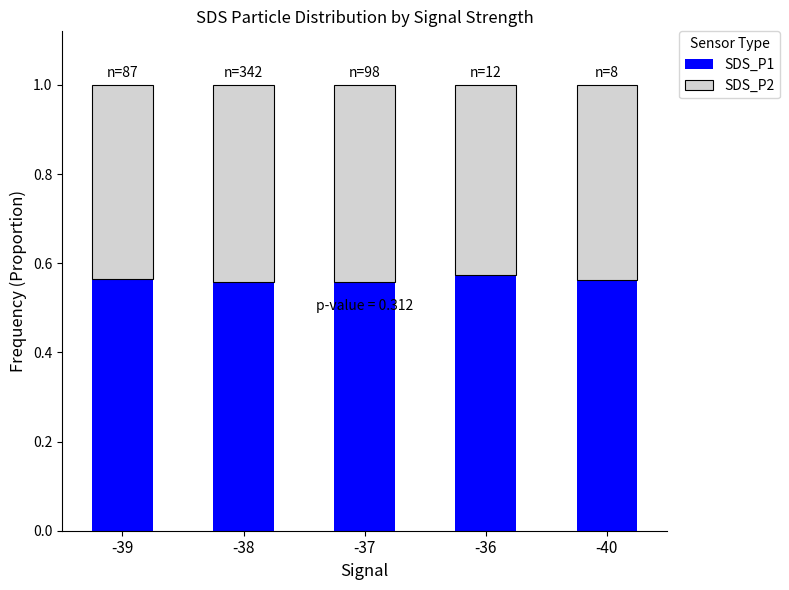

Count the SDS_P1 values in the range 0 to 1.

5